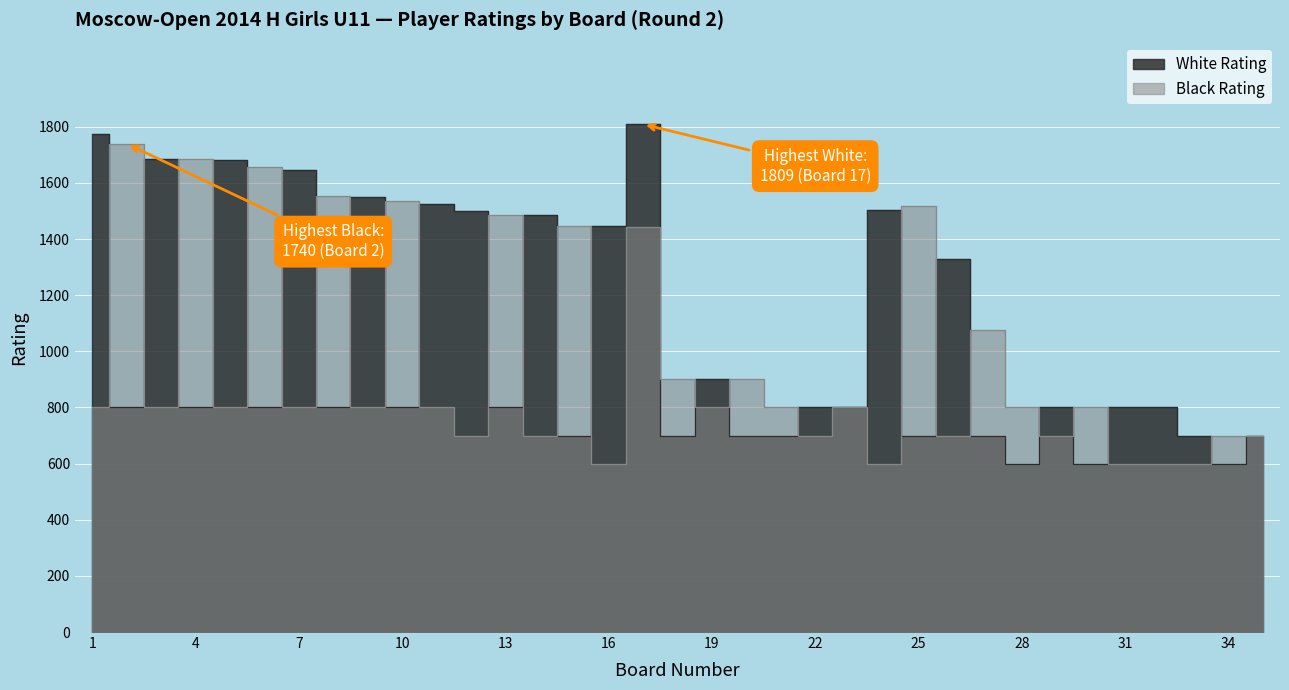

At which label is Black Rating closest to 1170?

27